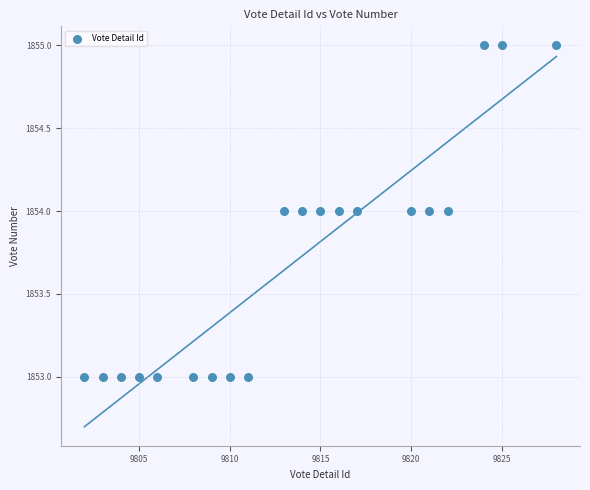

What is the range of X values (max minus min)?

26